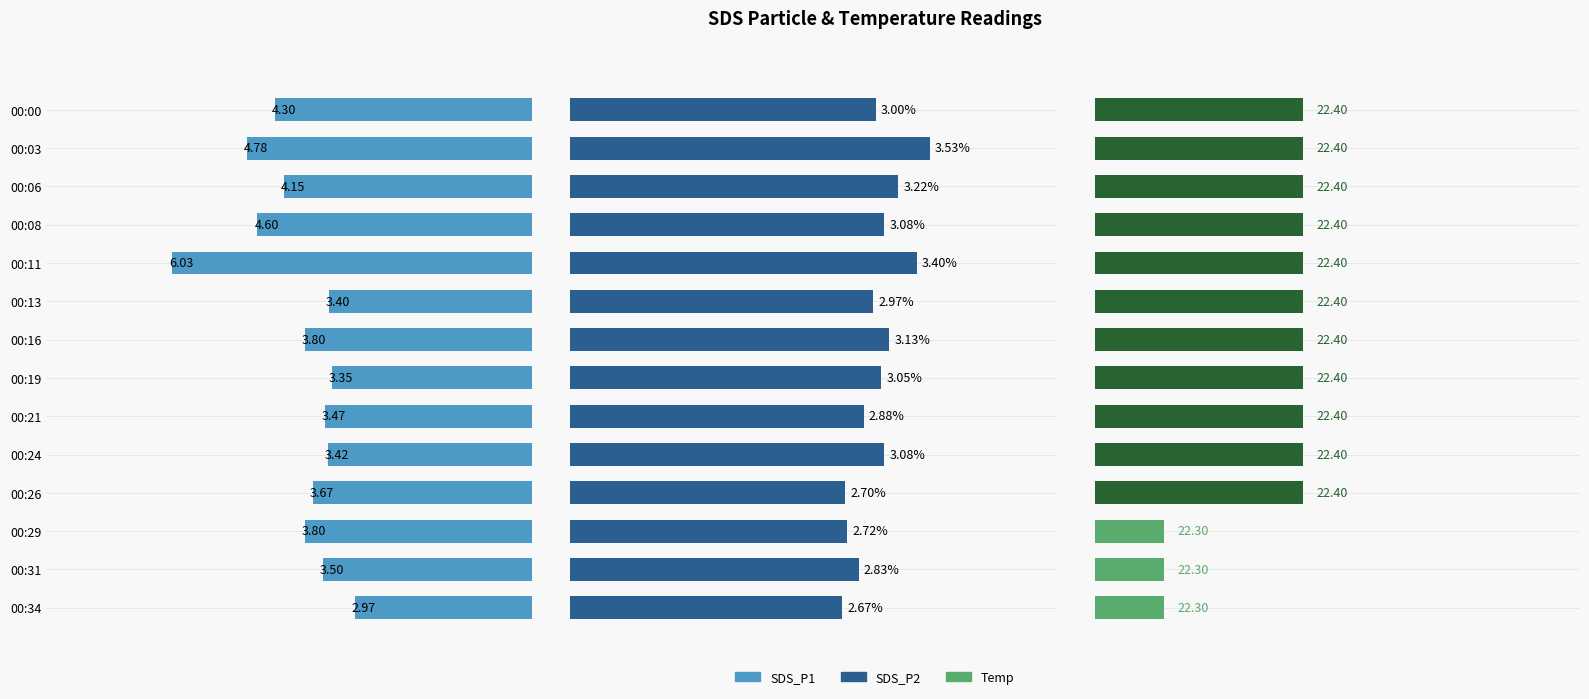

Does the chart contain stacked bars?

No